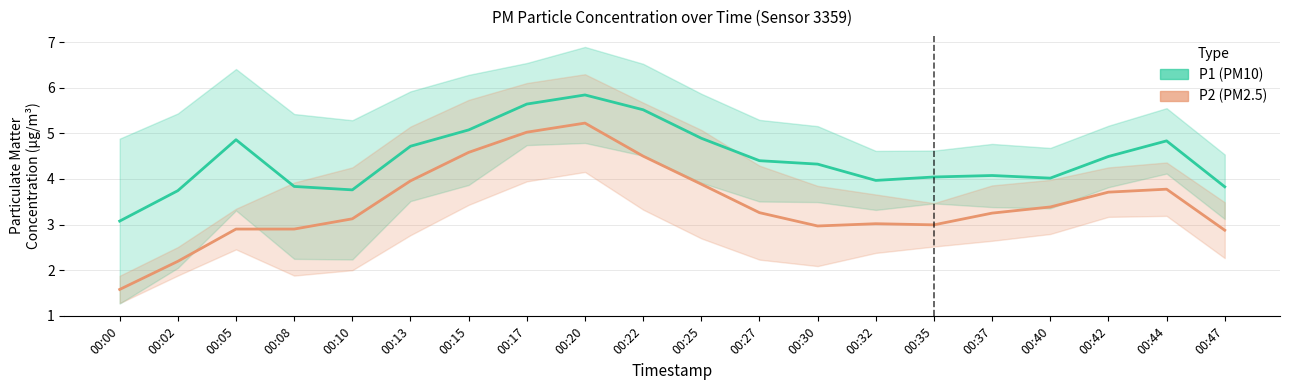

What is the value of the P1 point at the 6th from the left?

4.7